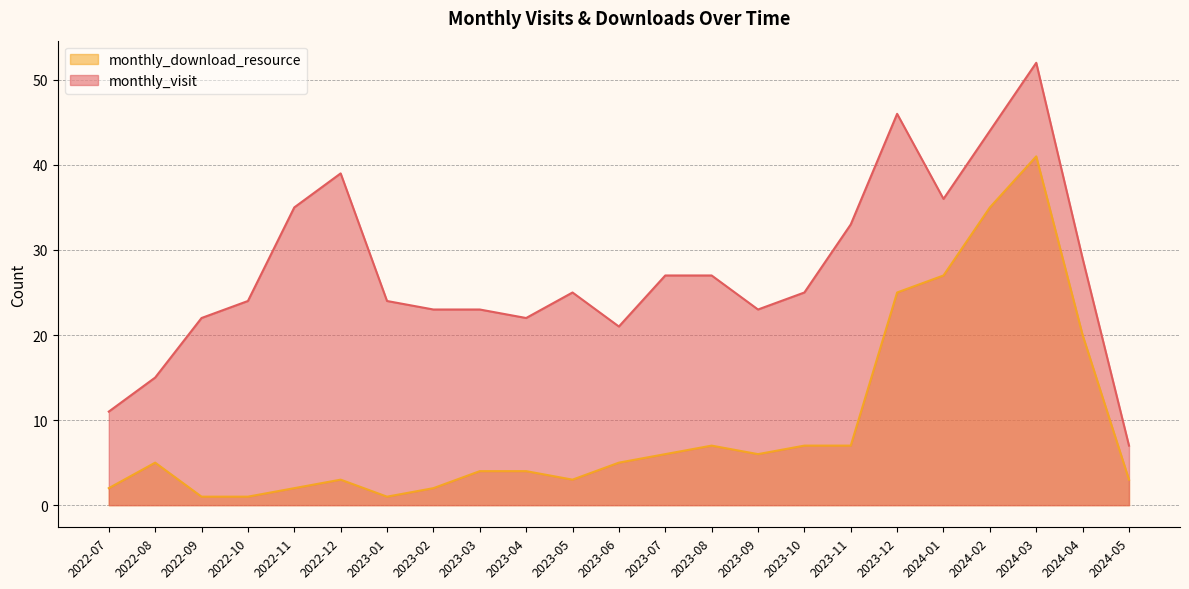

Which series has the largest total across all categories?

monthly_visit